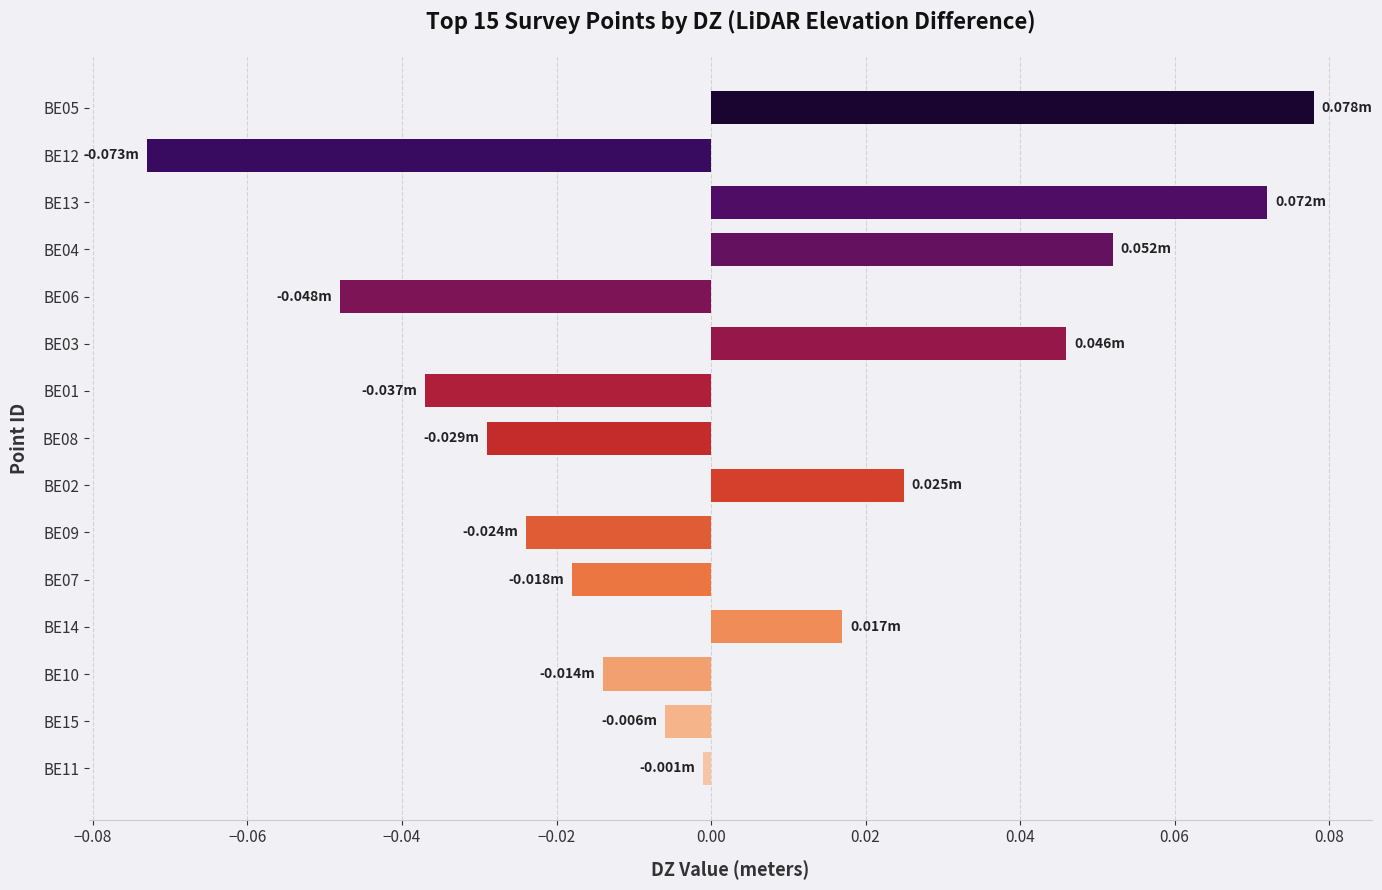

How many positive values are there?

6